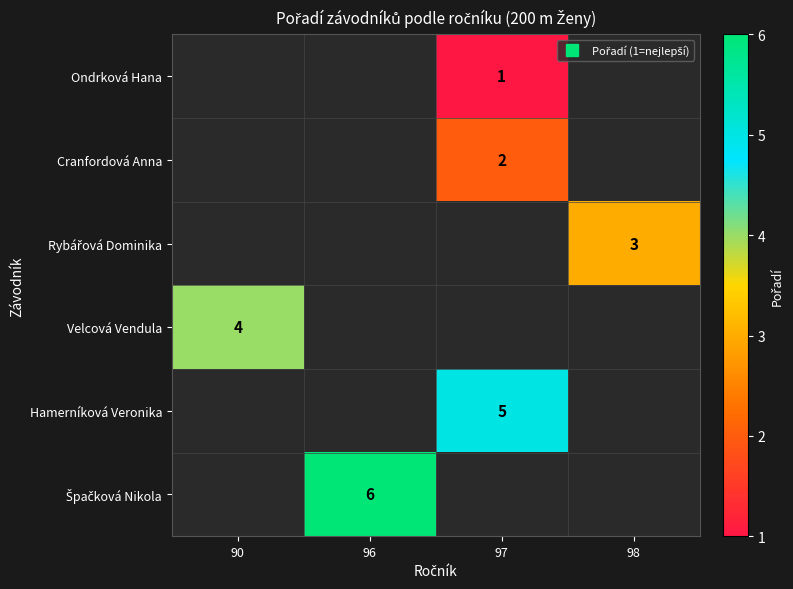

List the series in order of their overall mean, lowest first.

Ondrková Hana, Cranfordová Anna, Rybářová Dominika, Velcová Vendula, Hamerníková Veronika, Špačková Nikola